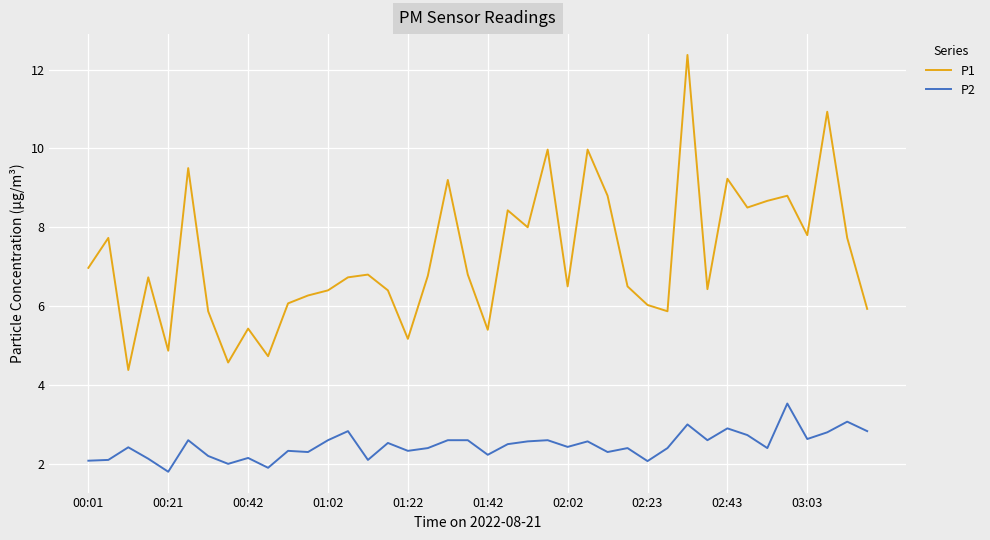

List the series in order of their peak value, highest first.

P1, P2